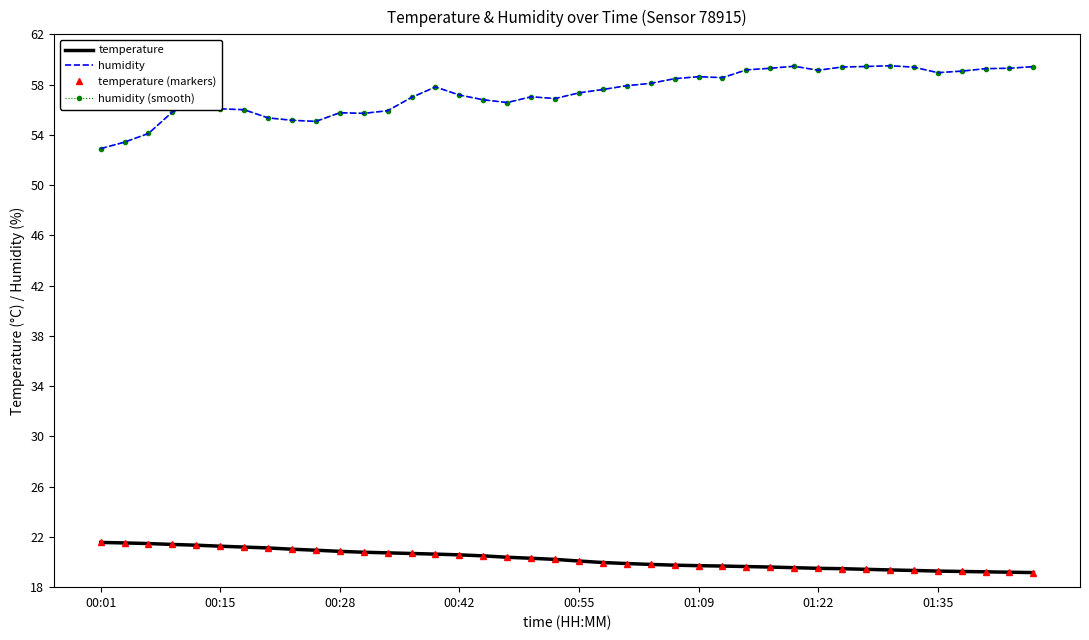

Which series has the widest spread of values?

humidity